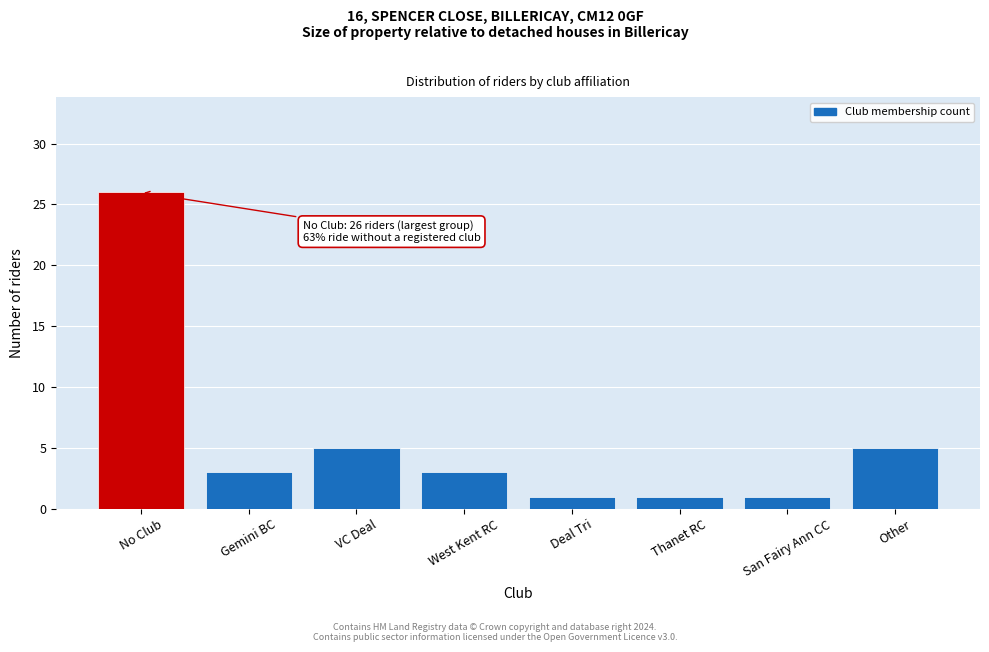

Reading left to right, list all the values displayed in this chart.

No Club=26	Gemini BC=3	VC Deal=5	West Kent RC=3	Deal Tri=1	Thanet RC=1	San Fairy Ann CC=1	Other=5